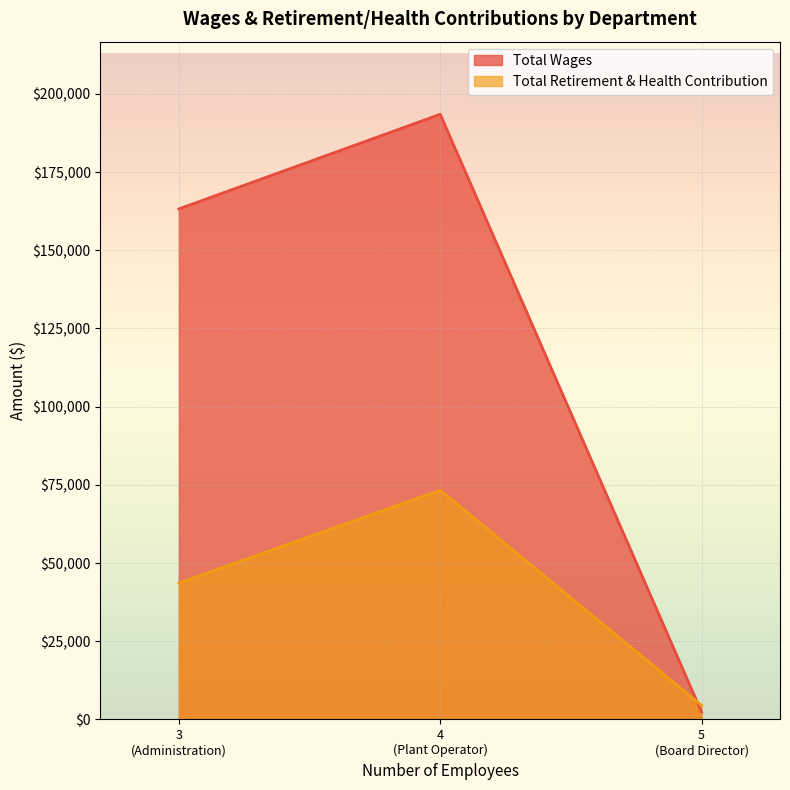

What is the sum of all Total Retirement & Health Contribution values?

121371